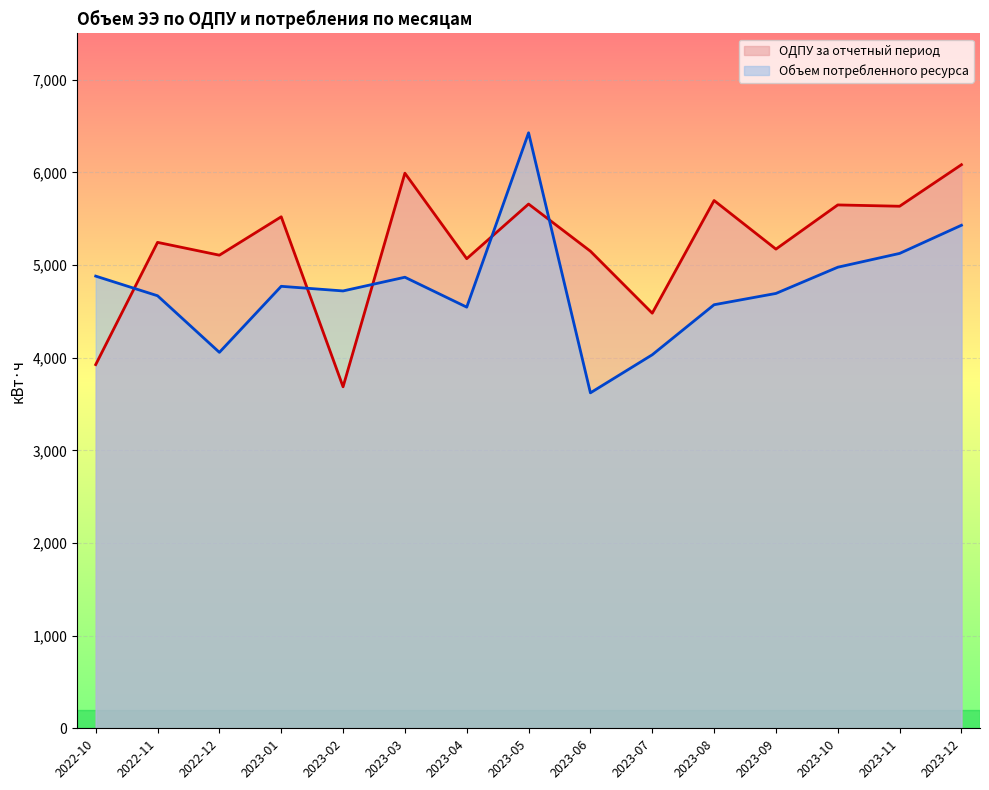

True or false: ОДПУ за отчетный период and Объем потребленного ресурса cross at least once.

True